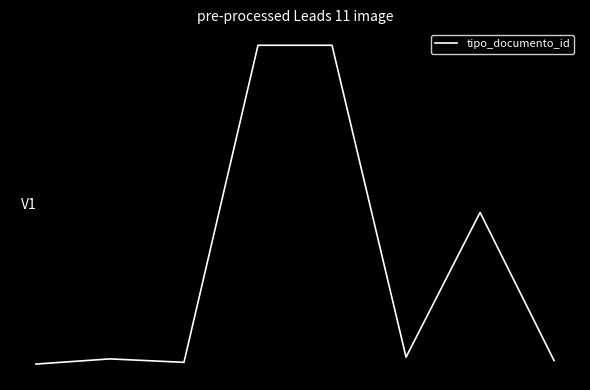

Reading left to right, list all the values displayed in this chart.

0=35	1=38	2=36	3=220	4=220	5=39	6=123	7=37